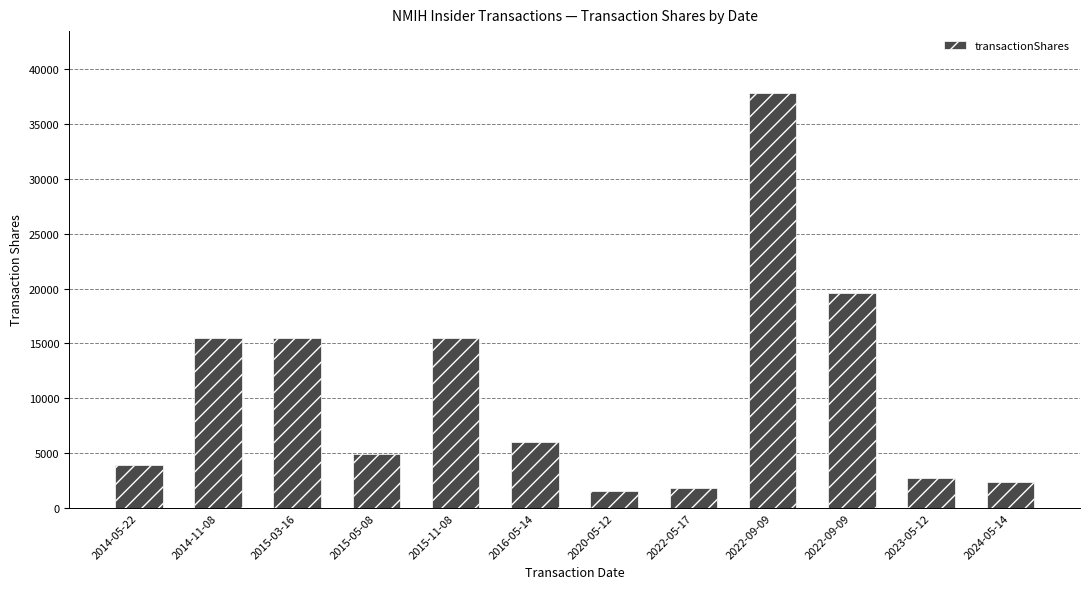

What is the label of the 11th bar from the right?

2014-11-08